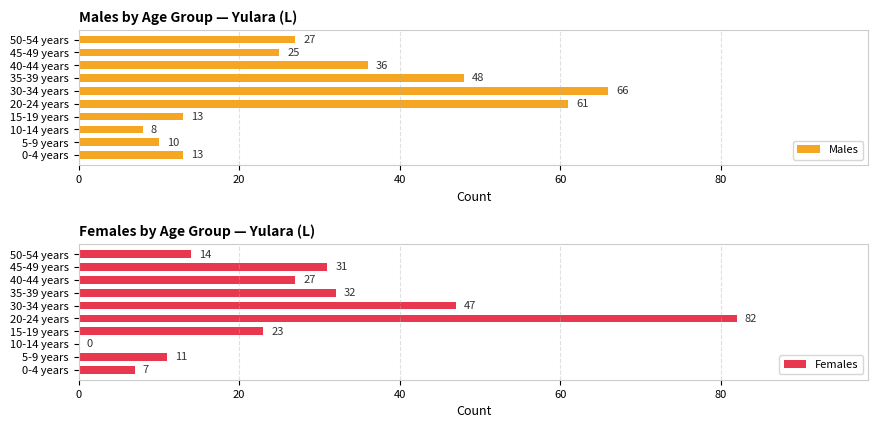

What is the sum of all Males values?

307